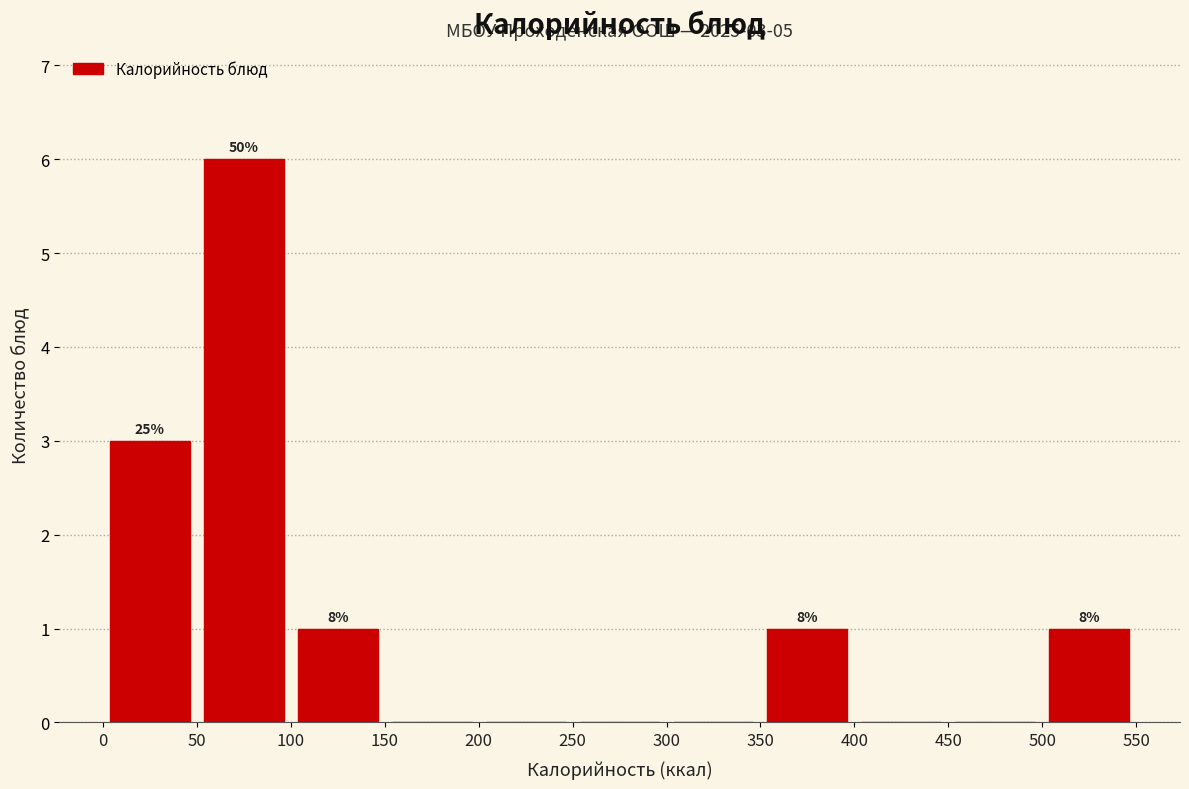

Which range on the x-axis has the tallest bar?

50 to 100